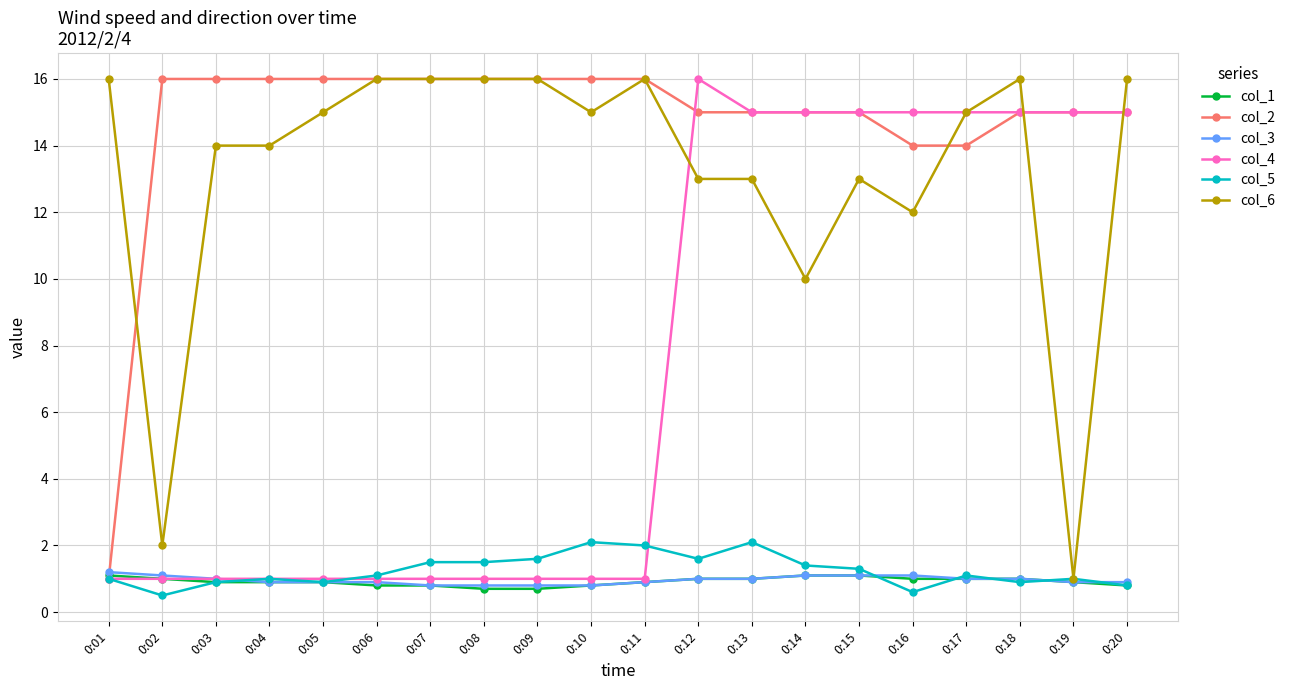

Reading right to left, transcribe all the data shown in this chart.

col_1: 0.8	0.9	1.0	1.0	1.0	1.1	1.1	1.0	1.0	0.9	0.8	0.7	0.7	0.8	0.8	0.9	0.9	0.9	1.0	1.1
col_2: 15.0	15.0	15.0	14.0	14.0	15.0	15.0	15.0	15.0	16.0	16.0	16.0	16.0	16.0	16.0	16.0	16.0	16.0	16.0	1.0
col_3: 0.9	0.9	1.0	1.0	1.1	1.1	1.1	1.0	1.0	0.9	0.8	0.8	0.8	0.8	0.9	0.9	0.9	1.0	1.1	1.2
col_4: 15.0	15.0	15.0	15.0	15.0	15.0	15.0	15.0	16.0	1.0	1.0	1.0	1.0	1.0	1.0	1.0	1.0	1.0	1.0	1.0
col_5: 0.8	1.0	0.9	1.1	0.6	1.3	1.4	2.1	1.6	2.0	2.1	1.6	1.5	1.5	1.1	0.9	1.0	0.9	0.5	1.0
col_6: 16.0	1.0	16.0	15.0	12.0	13.0	10.0	13.0	13.0	16.0	15.0	16.0	16.0	16.0	16.0	15.0	14.0	14.0	2.0	16.0